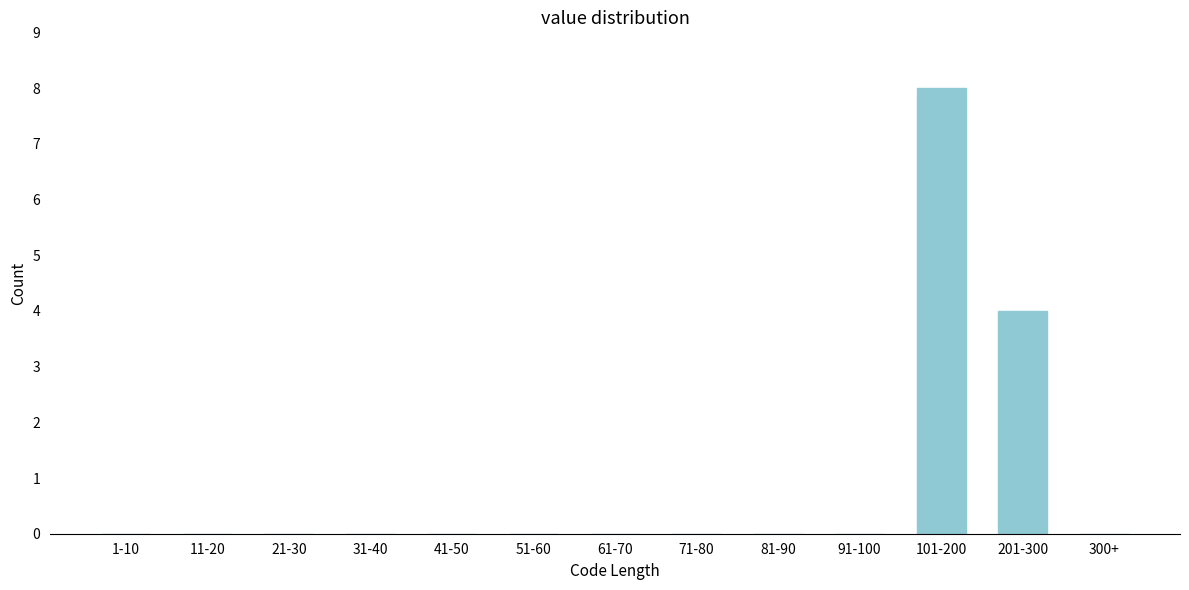

Reading left to right, extract all data points from this chart.

1-10=0	11-20=0	21-30=0	31-40=0	41-50=0	51-60=0	61-70=0	71-80=0	81-90=0	91-100=0	101-200=8	201-300=4	300+=0